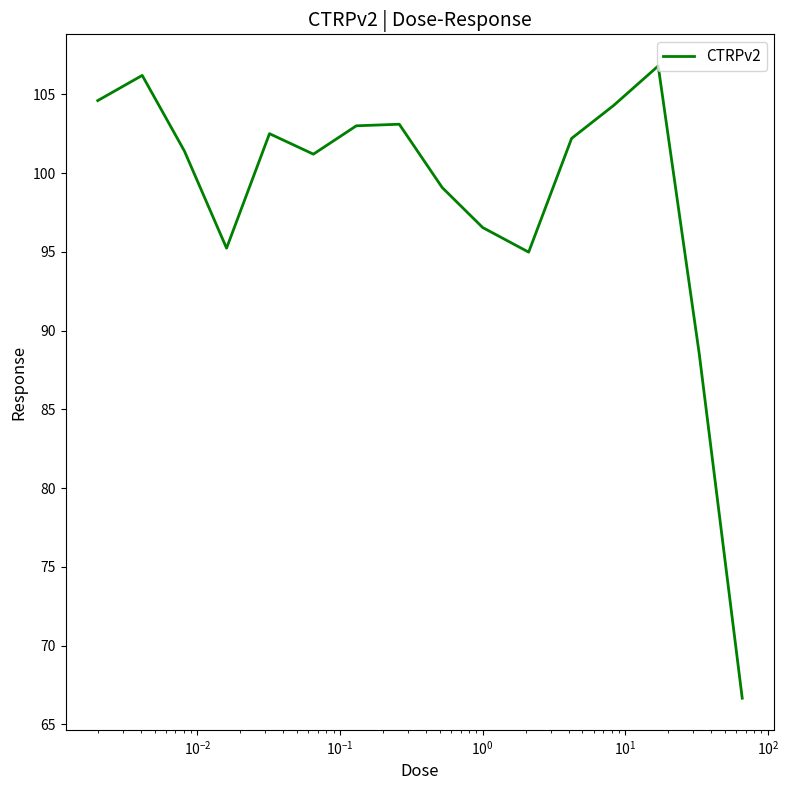

What is the minimum value shown in the chart?

66.7